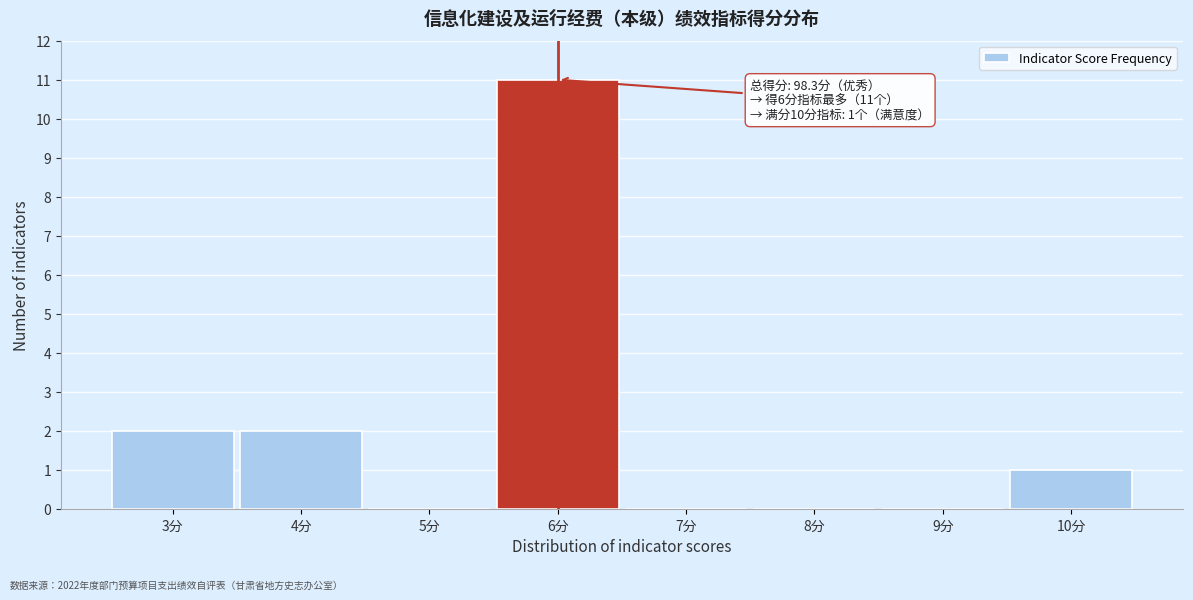

Over which range of the x-axis is the bar tallest?

5.5 to 6.5